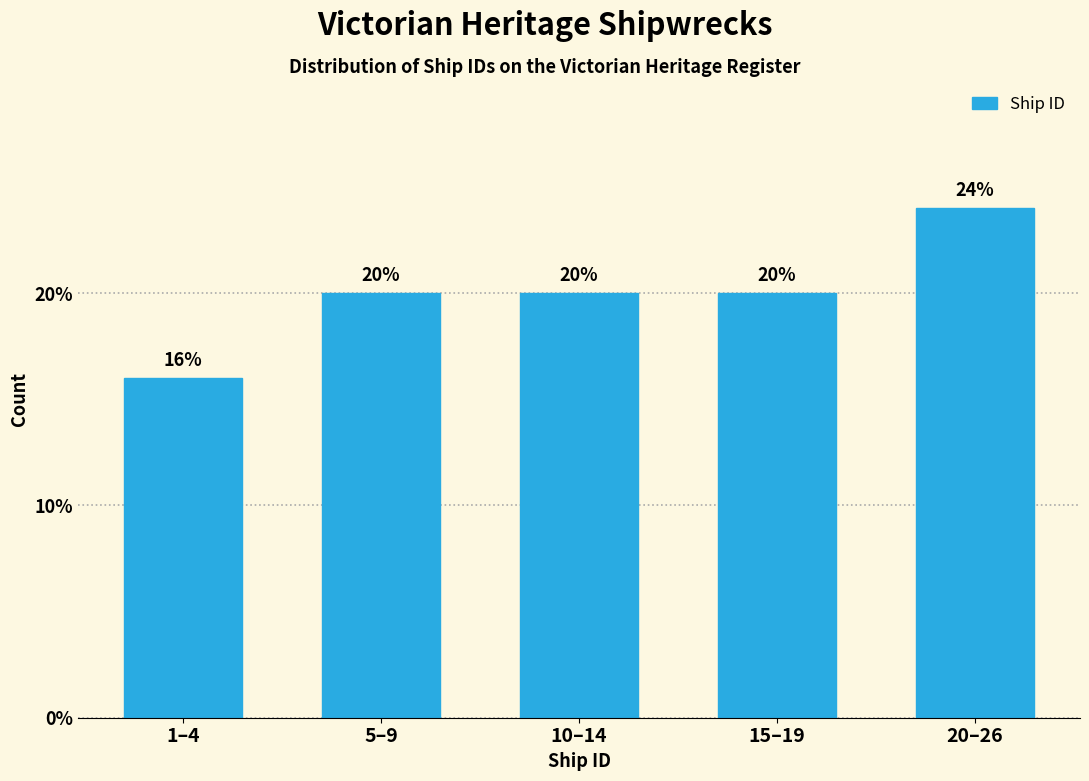

Reading left to right, transcribe all the data shown in this chart.

16	20	20	20	24